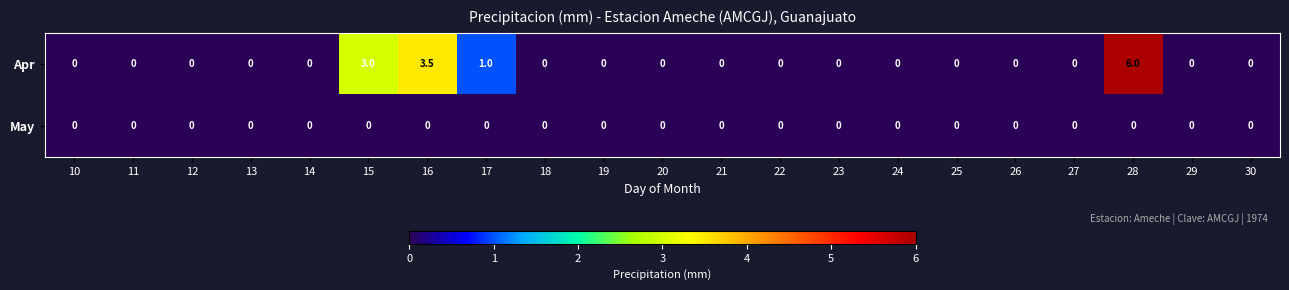

The May series shows 0.0 at 21. True or false?

True